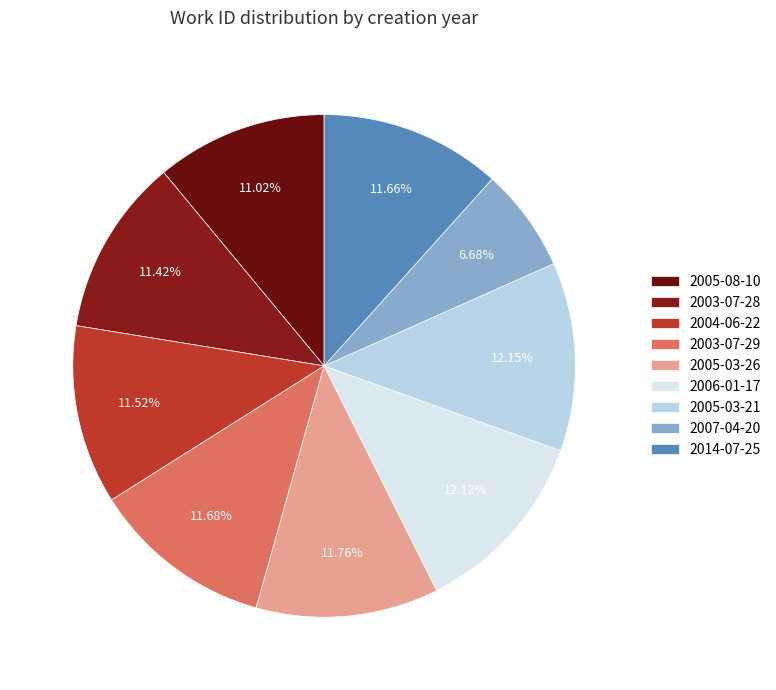

What is the change in value from 2005-03-21 to 2014-07-25?

-236